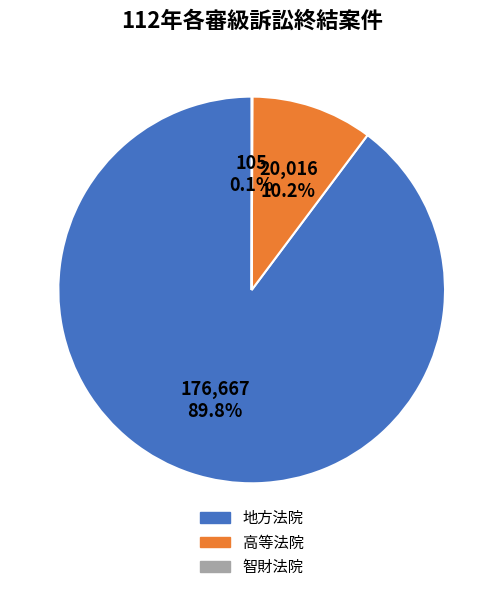

Which has a higher value, 地方法院 or 高等法院?

地方法院